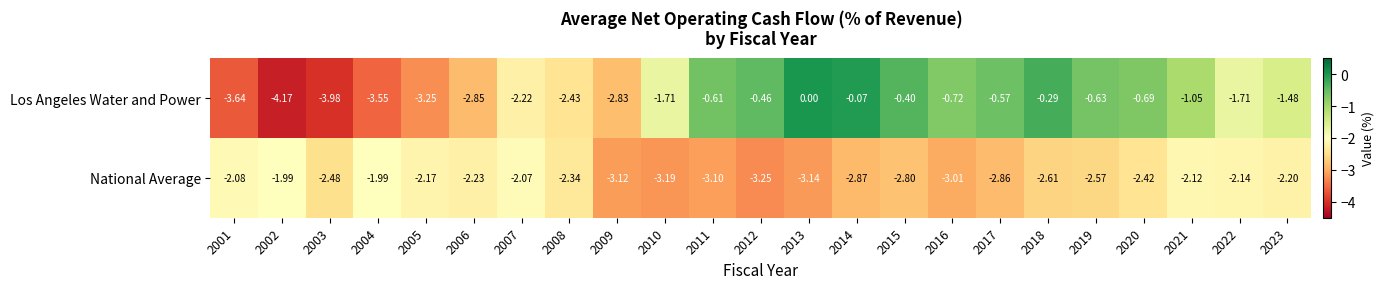

How many data points in National Average are less than -2?

21